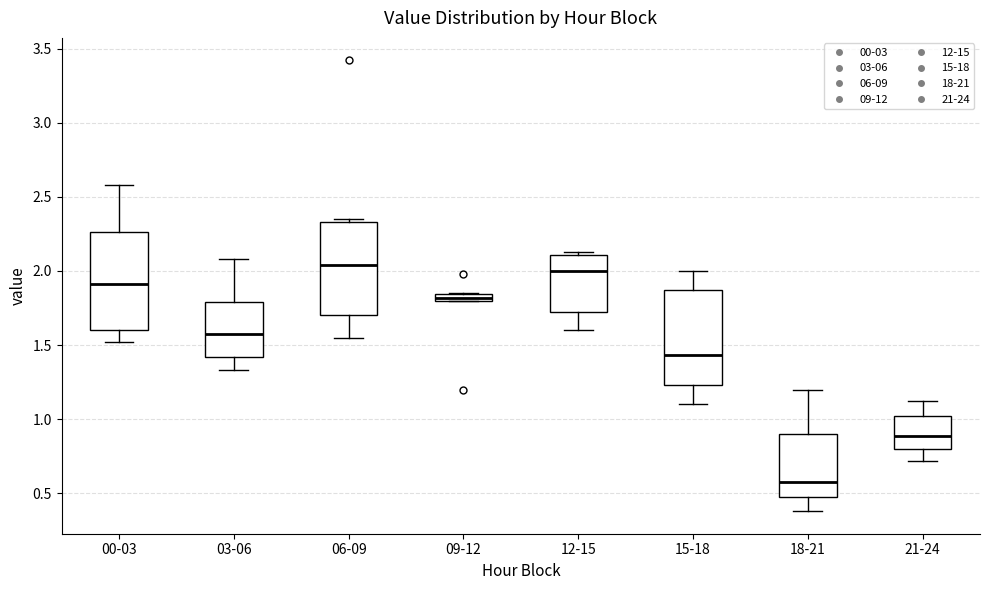

Where is the lower edge of the box for 12-15 on the y-axis? The values are not printed on the chart, so give them approximately, as read against the axis.

1.75